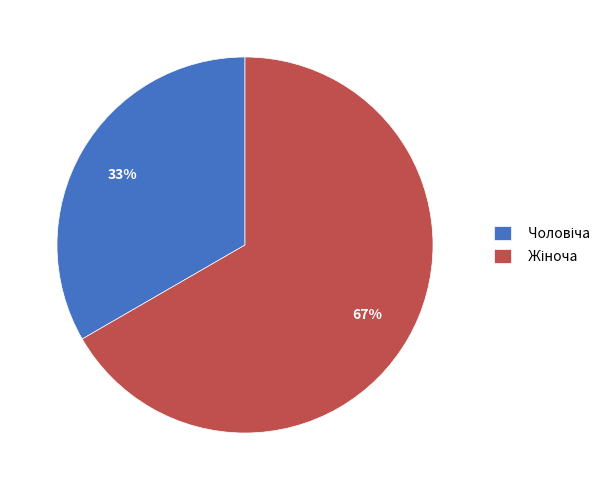

How many slices are in this pie chart?

2